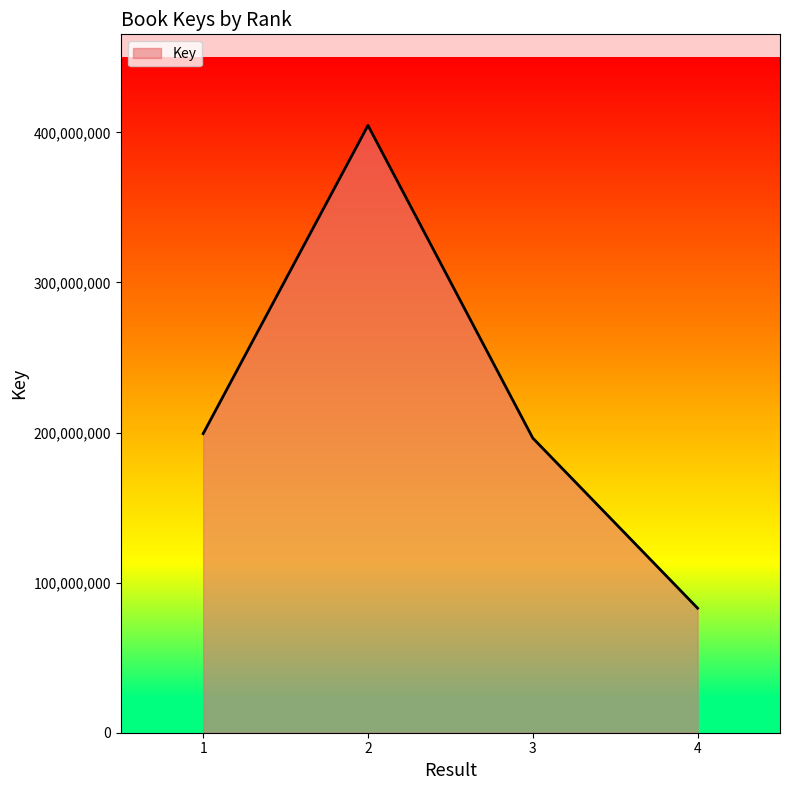

What is the change in value from 1 to 3?

-2964538